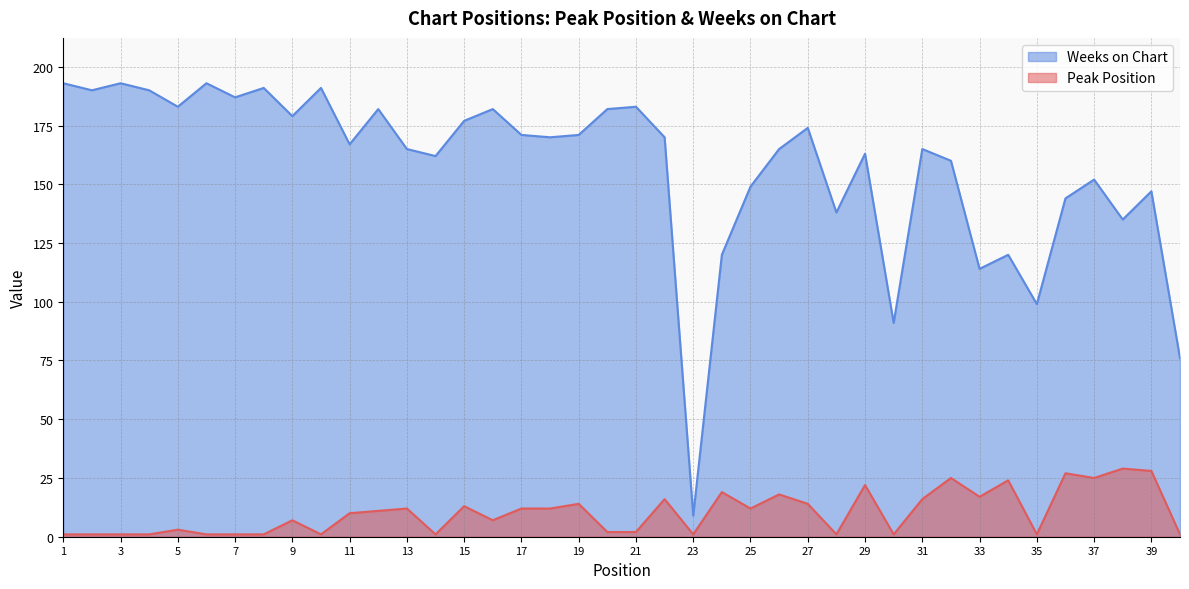

List the labels in order of Peak Position value, smallest first.

1, 2, 3, 4, 6, 7, 8, 10, 14, 23, 28, 30, 35, 40, 20, 21, 5, 9, 16, 11, 12, 13, 17, 18, 25, 15, 19, 27, 22, 31, 33, 26, 24, 29, 34, 32, 37, 36, 39, 38